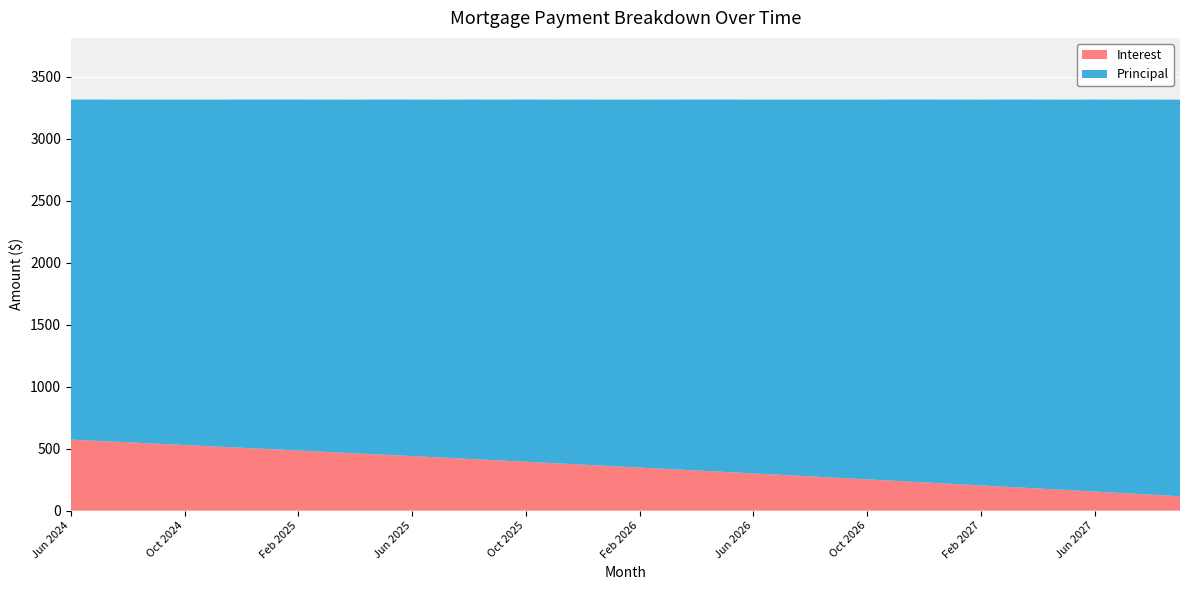

Reading right to left, transcribe all the data shown in this chart.

Interest: Sep 2027=115.8	Aug 2027=128.4	Jul 2027=140.9	Jun 2027=153.4	May 2027=165.9	Apr 2027=178.3	Mar 2027=190.7	Feb 2027=203.0	Jan 2027=215.3	Dec 2026=227.5	Nov 2026=239.7	Oct 2026=251.8	Sep 2026=263.9	Aug 2026=275.9	Jul 2026=287.9	Jun 2026=299.8	May 2026=311.7	Apr 2026=323.5	Mar 2026=335.3	Feb 2026=347.1	Jan 2026=358.8	Dec 2025=370.4	Nov 2025=382.0	Oct 2025=393.6	Sep 2025=405.1	Aug 2025=416.6	Jul 2025=428.0	Jun 2025=439.4	May 2025=450.7	Apr 2025=462.0	Mar 2025=473.2	Feb 2025=484.4	Jan 2025=495.6	Dec 2024=506.7	Nov 2024=517.8	Oct 2024=528.8	Sep 2024=539.8	Aug 2024=550.7	Jul 2024=561.6	Jun 2024=572.5
Principal: Sep 2027=3198.0	Aug 2027=3186.0	Jul 2027=3173.0	Jun 2027=3161.0	May 2027=3148.0	Apr 2027=3136.0	Mar 2027=3124.0	Feb 2027=3111.0	Jan 2027=3099.0	Dec 2026=3087.0	Nov 2026=3075.0	Oct 2026=3062.0	Sep 2026=3050.0	Aug 2026=3038.0	Jul 2026=3026.0	Jun 2026=3014.0	May 2026=3003.0	Apr 2026=2991.0	Mar 2026=2979.0	Feb 2026=2967.0	Jan 2026=2955.0	Dec 2025=2944.0	Nov 2025=2932.0	Oct 2025=2921.0	Sep 2025=2909.0	Aug 2025=2898.0	Jul 2025=2886.0	Jun 2025=2875.0	May 2025=2864.0	Apr 2025=2852.0	Mar 2025=2841.0	Feb 2025=2830.0	Jan 2025=2819.0	Dec 2024=2808.0	Nov 2024=2796.0	Oct 2024=2785.0	Sep 2024=2774.0	Aug 2024=2763.0	Jul 2024=2753.0	Jun 2024=2742.0